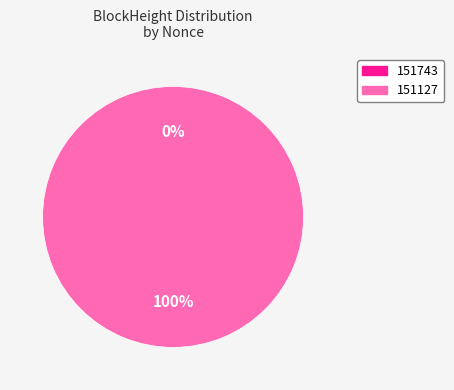

The 151127 slice represents 100% of the pie. True or false?

True